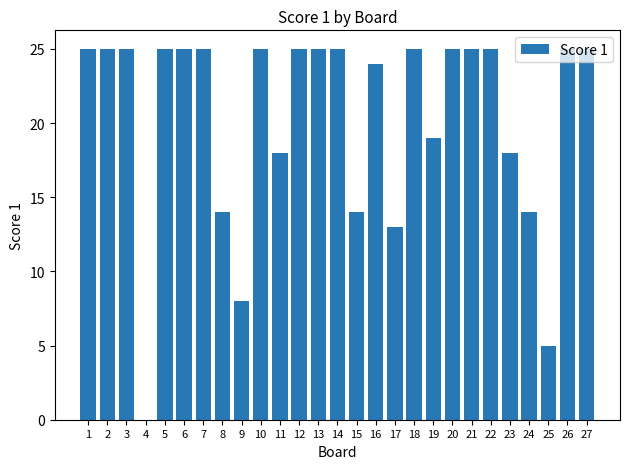

Are the bars horizontal?

No